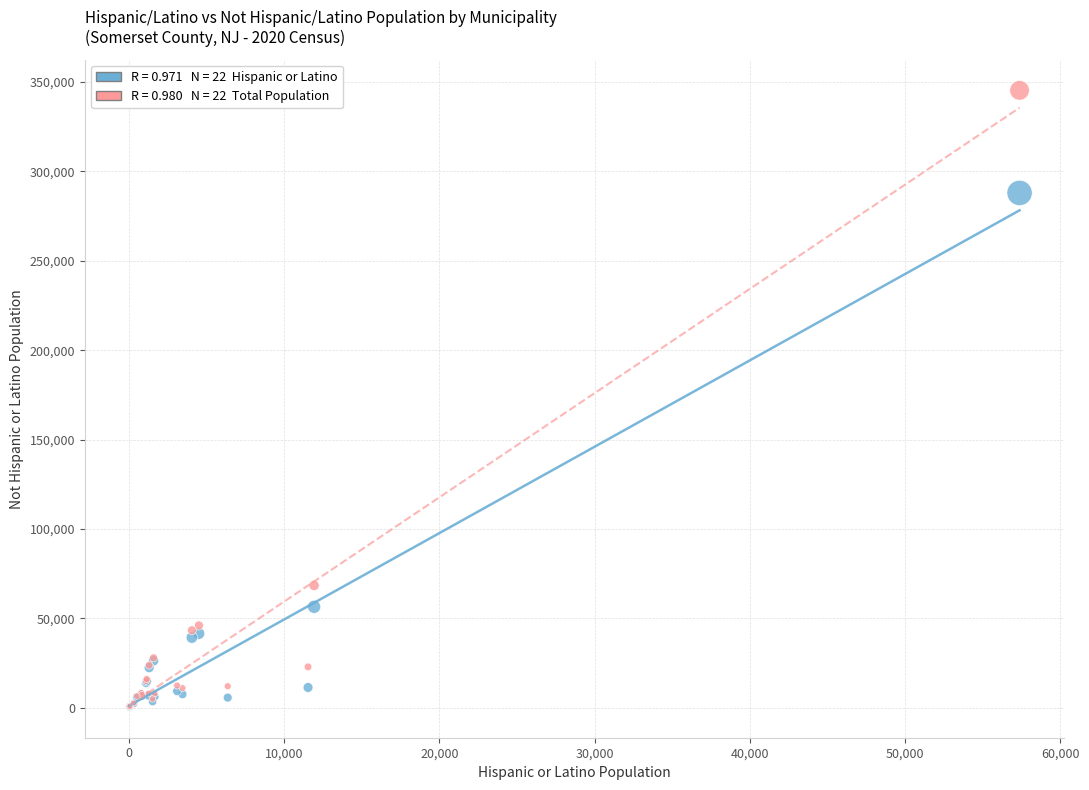

Across all series, what Y value is closest to 172887?

68364